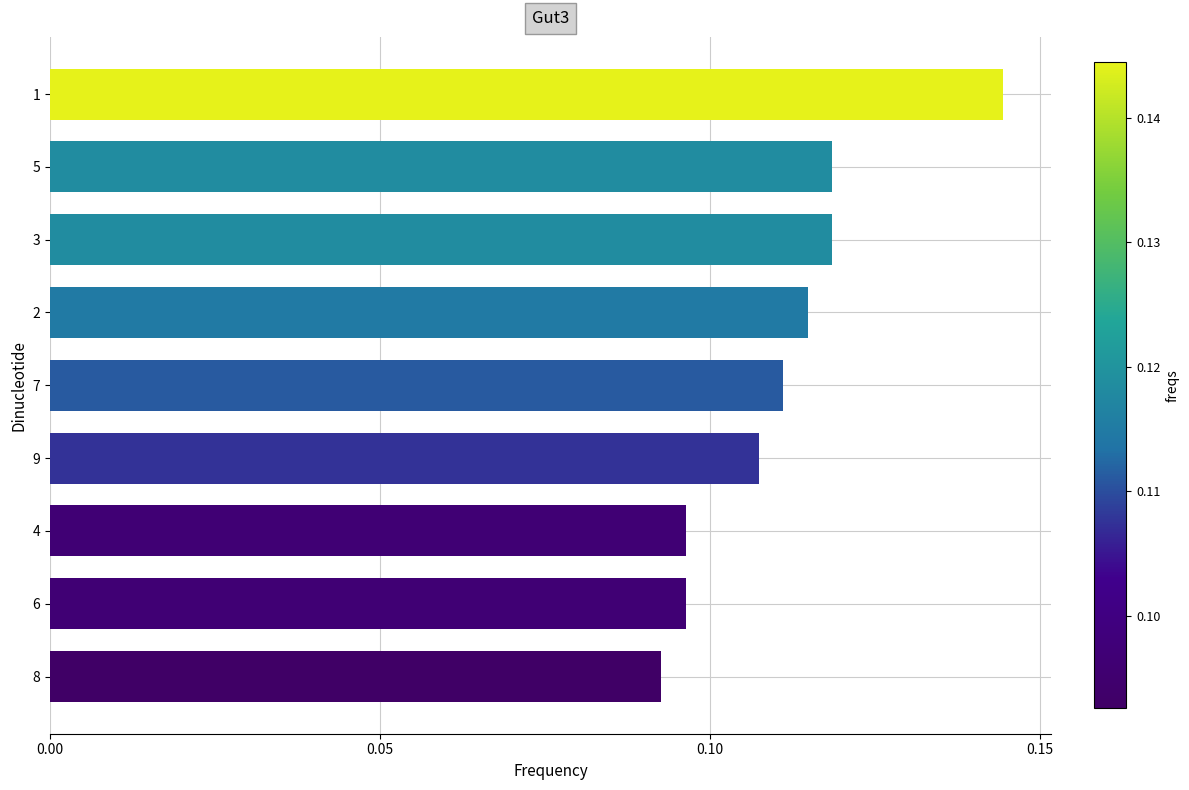

At which label is the value closest to 0?

8